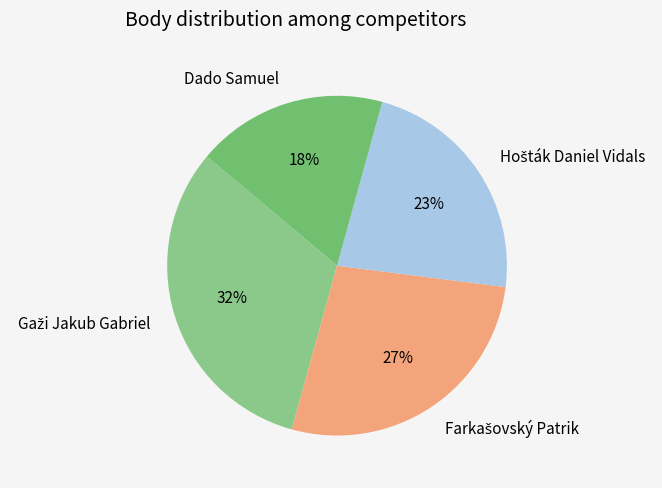

Does any single category account for the majority?

No